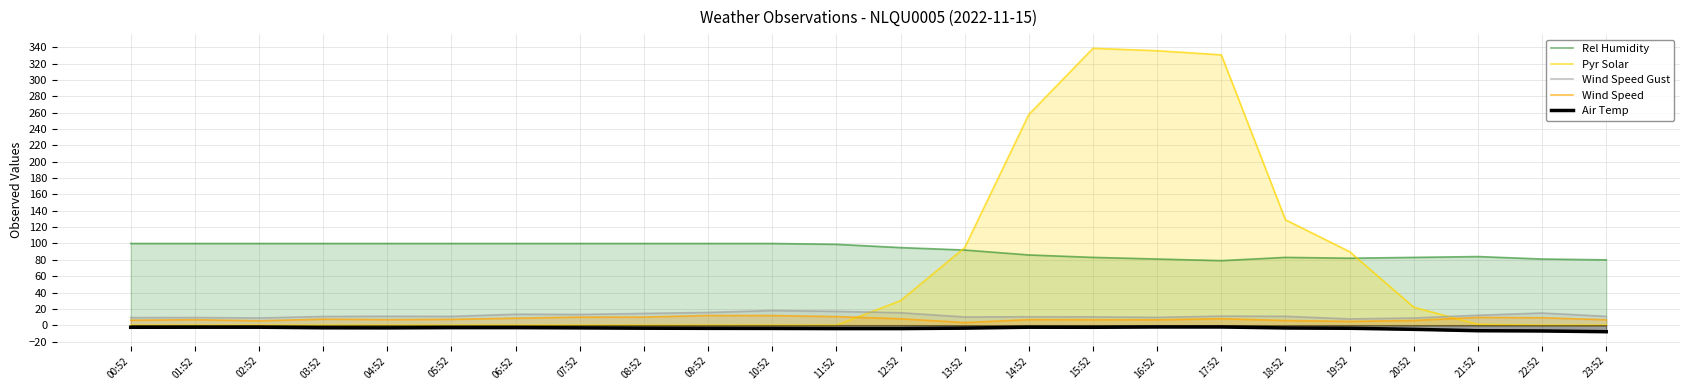

What is the value of the Wind Speed Gust point at the 18th from the left?

11.1